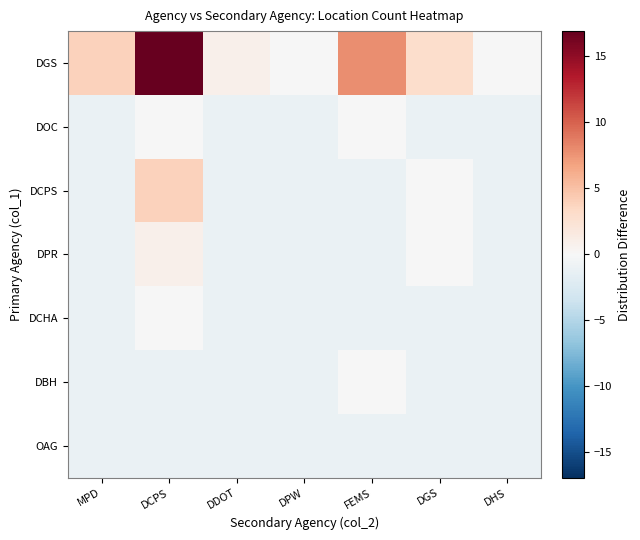

Reading right to left, extract all data points from this chart.

DGS: DHS=-0.1	DGS=2.9	FEMS=7.9	DPW=-0.1	DDOT=0.9	DCPS=16.9	MPD=3.9
DOC: DHS=-1.1	DGS=-1.1	FEMS=-0.1	DPW=-1.1	DDOT=-1.1	DCPS=-0.1	MPD=-1.1
DCPS: DHS=-1.1	DGS=-0.1	FEMS=-1.1	DPW=-1.1	DDOT=-1.1	DCPS=3.9	MPD=-1.1
DPR: DHS=-1.1	DGS=-0.1	FEMS=-1.1	DPW=-1.1	DDOT=-1.1	DCPS=0.9	MPD=-1.1
DCHA: DHS=-1.1	DGS=-1.1	FEMS=-1.1	DPW=-1.1	DDOT=-1.1	DCPS=-0.1	MPD=-1.1
DBH: DHS=-1.1	DGS=-1.1	FEMS=-0.1	DPW=-1.1	DDOT=-1.1	DCPS=-1.1	MPD=-1.1
OAG: DHS=-1.1	DGS=-1.1	FEMS=-1.1	DPW=-1.1	DDOT=-1.1	DCPS=-1.1	MPD=-1.1